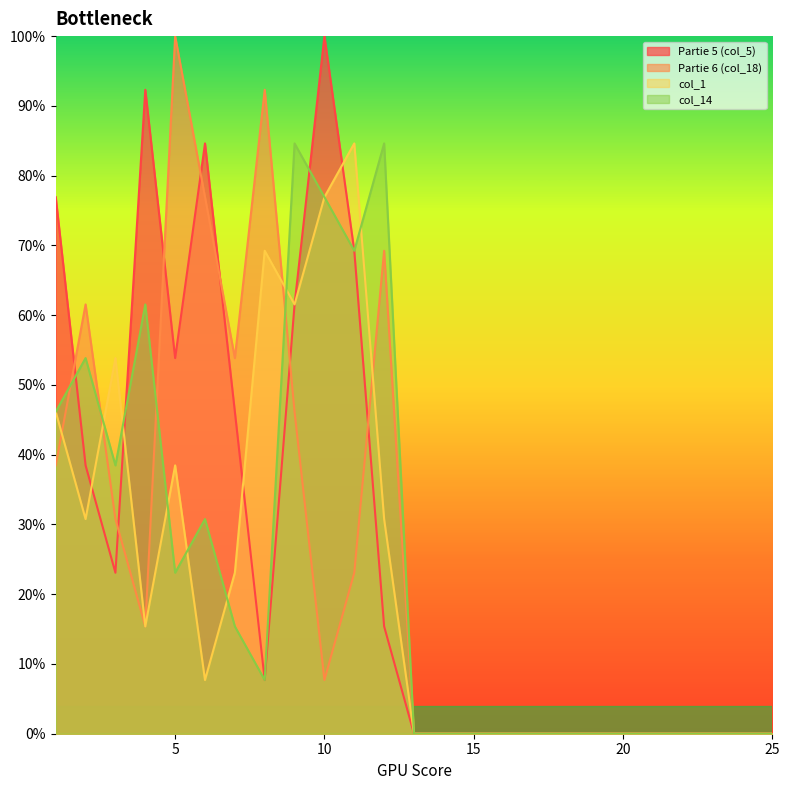

List the labels in order of Partie 5 (col_5) value, smallest first.

13, 14, 15, 16, 17, 18, 19, 20, 21, 22, 23, 24, 25, 8, 12, 3, 2, 7, 5, 9, 11, 1, 6, 4, 10